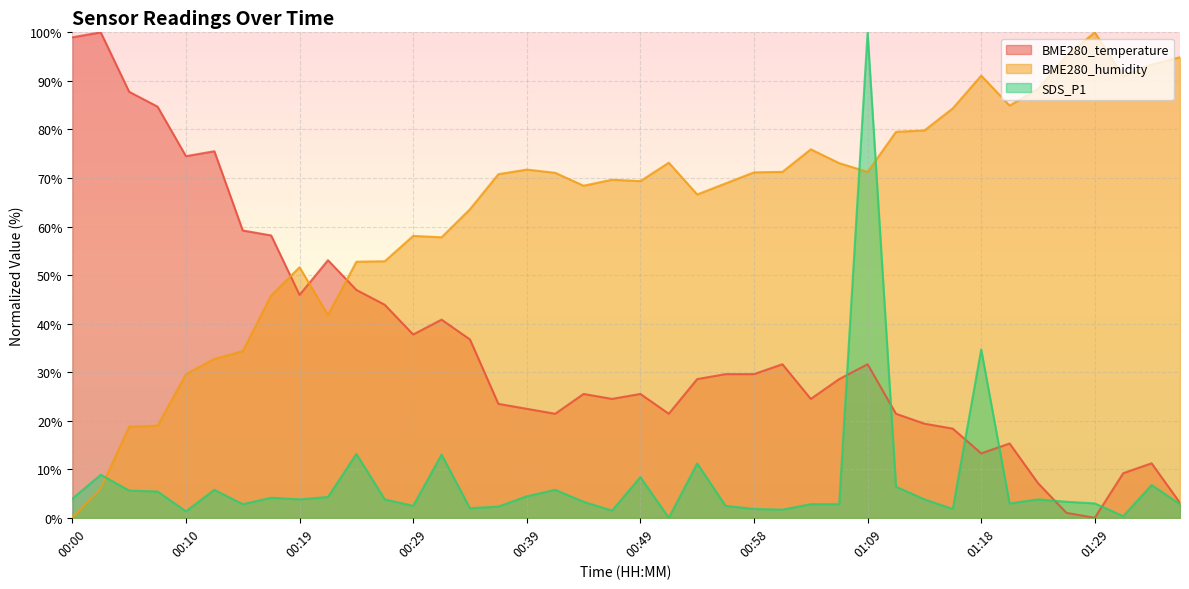

Reading left to right, list all the values displayed in this chart.

BME280_temperature: 99.0	100.0	87.8	84.7	74.5	75.5	59.2	58.2	45.9	53.1	46.9	43.9	37.8	40.8	36.7	23.5	22.4	21.4	25.5	24.5	25.5	21.4	28.6	29.6	29.6	31.6	24.5	28.6	31.6	21.4	19.4	18.4	13.3	15.3	7.1	1.0	0.0	9.2	11.2	3.1
BME280_humidity: 0.0	6.1	18.8	19.0	29.6	32.7	34.3	45.8	51.6	41.7	52.8	52.8	58.1	57.8	63.6	70.8	71.7	71.1	68.4	69.6	69.4	73.1	66.6	68.9	71.2	71.3	75.9	73.1	71.3	79.5	79.8	84.3	91.1	84.9	88.3	95.2	100.0	90.9	93.4	94.9
SDS_P1: 3.9	8.9	5.6	5.4	1.3	5.8	2.8	4.1	3.8	4.3	13.2	3.8	2.5	13.0	2.0	2.3	4.4	5.8	3.3	1.5	8.4	0.0	11.2	2.5	1.8	1.7	2.8	2.8	100.0	6.4	3.8	1.8	34.7	3.0	3.8	3.3	3.0	0.3	6.7	2.8